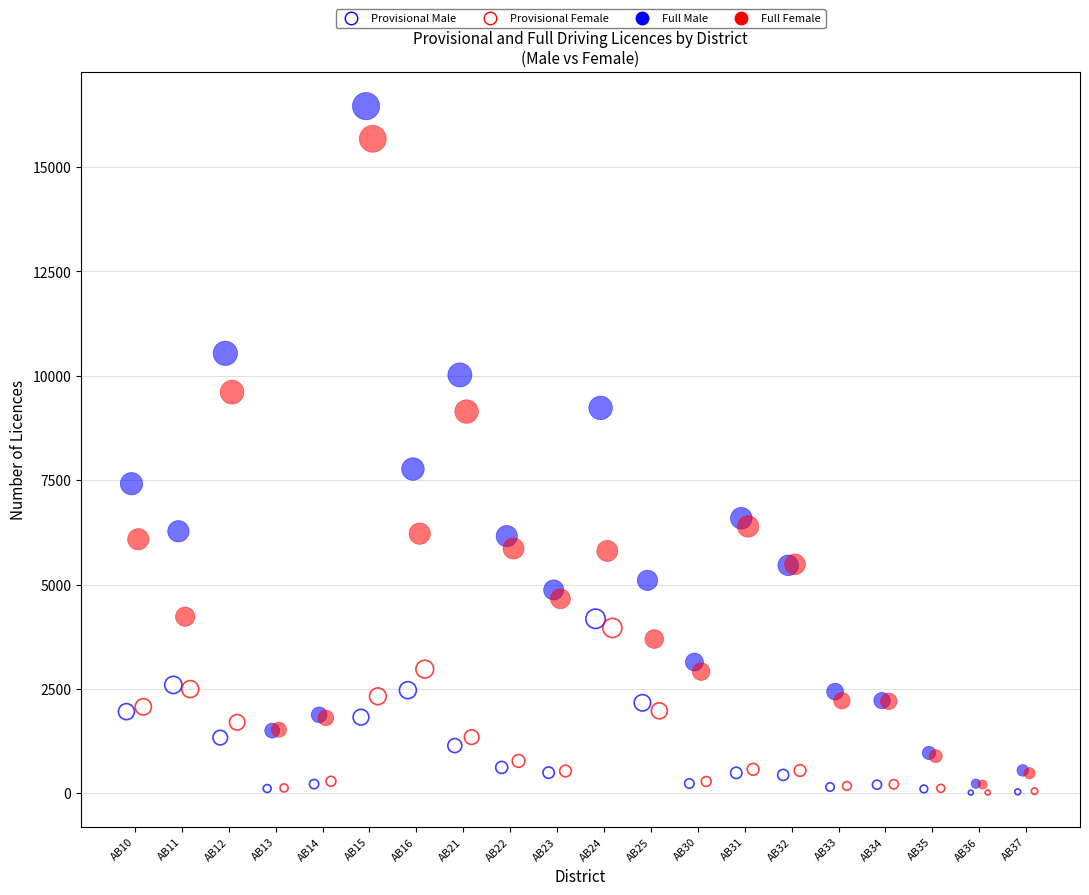

Which series has the widest spread of Y values?

Full Male